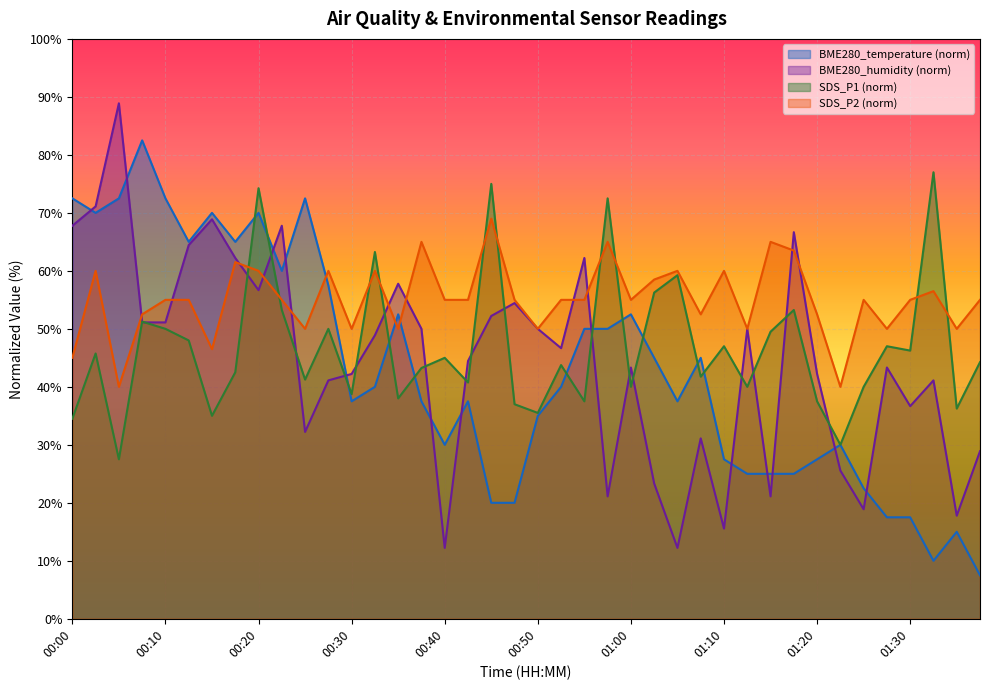

At 00:30, list the series in order from smallest to largest.

BME280_temperature (norm), SDS_P1 (norm), BME280_humidity (norm), SDS_P2 (norm)